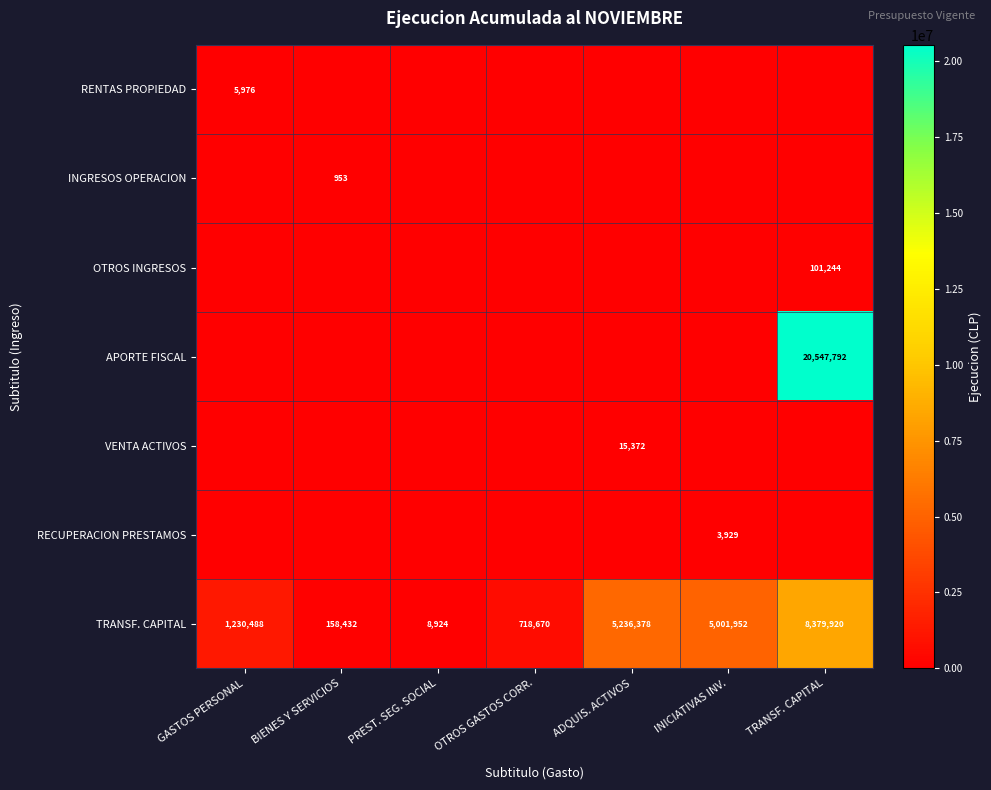

The value of RENTAS PROPIEDAD at GASTOS PERSONAL is 2264. True or false?

False